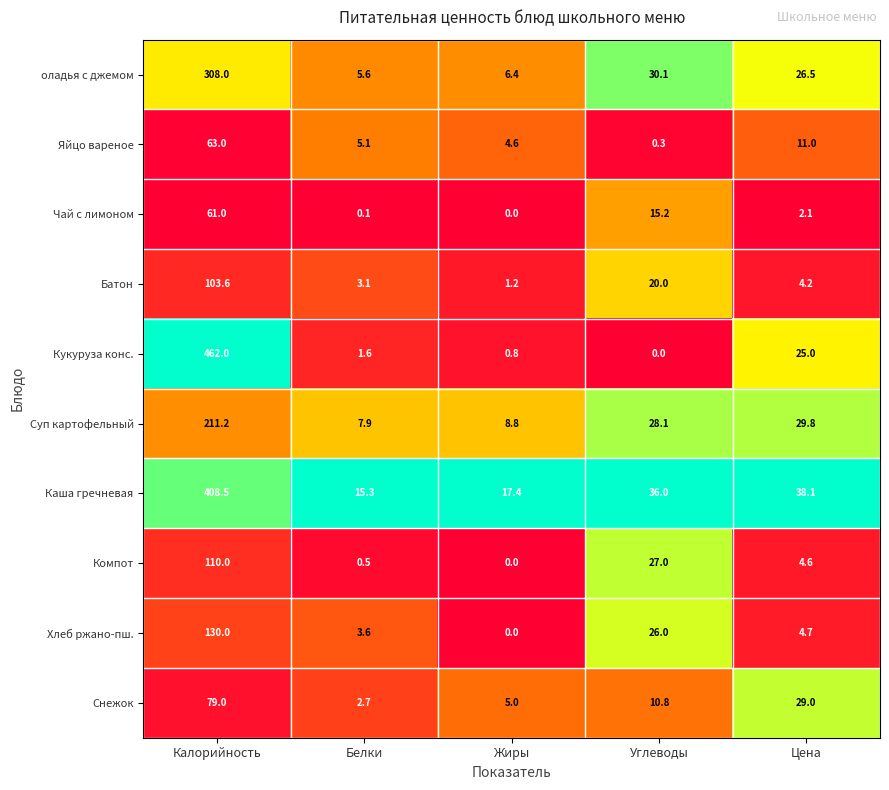

The value of Батон at Жиры is 1.2. True or false?

True